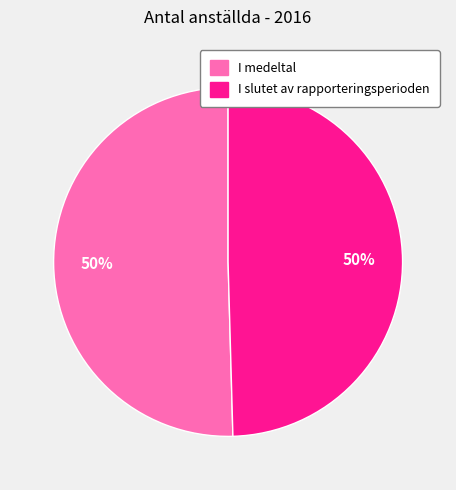

True or false: I slutet av rapporteringsperioden accounts for 50% of the total.

True